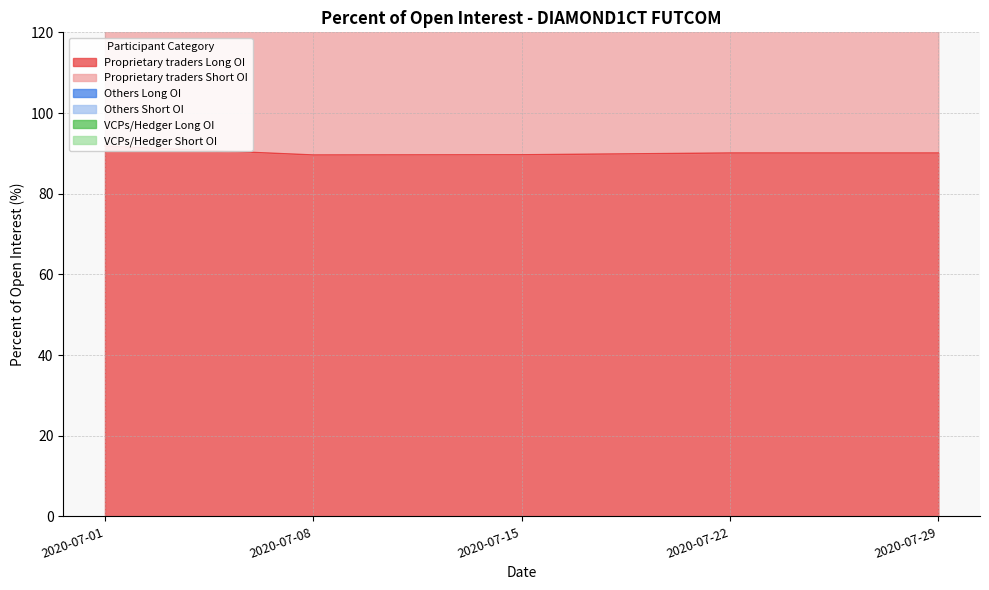

At how many categories does at least one series exceed 17?

5